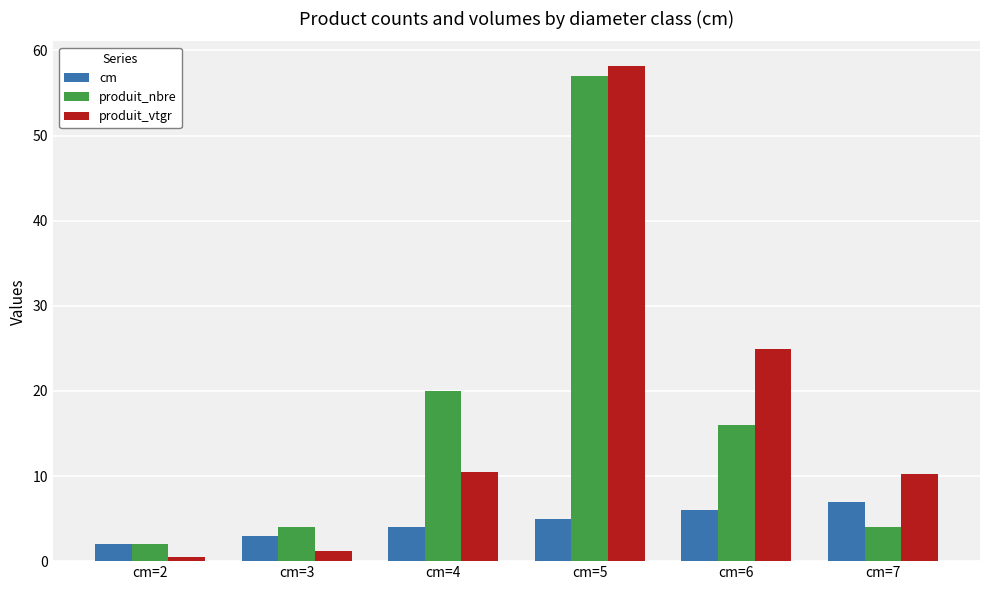

What is the maximum value for produit_vtgr?

58.2